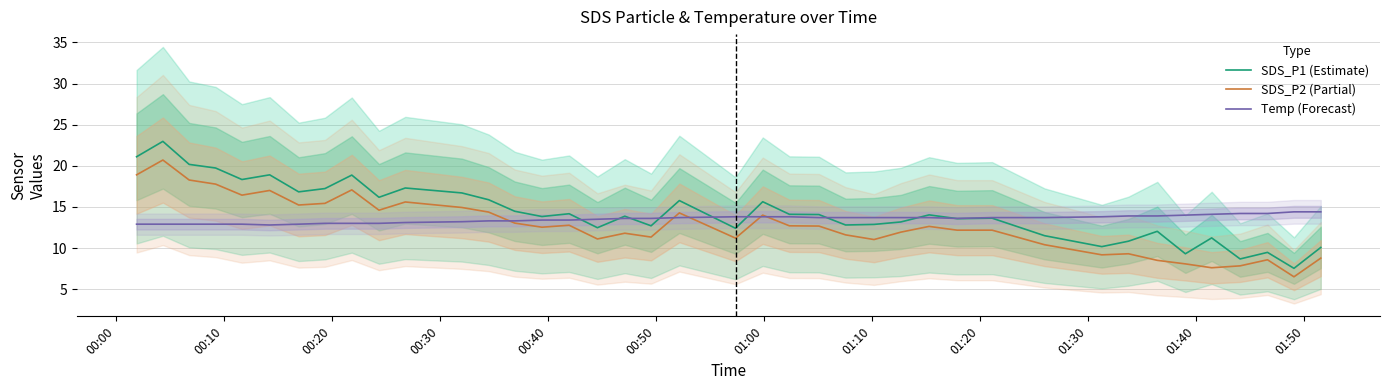

What is the minimum value for Temp (Forecast)?

12.8